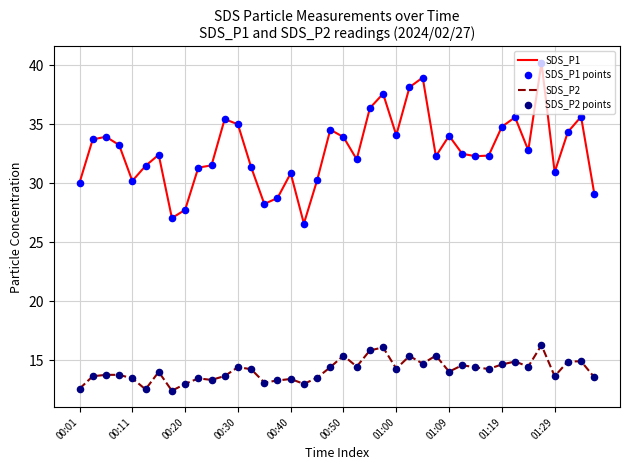

Which series has the largest range (max minus min)?

SDS_P1